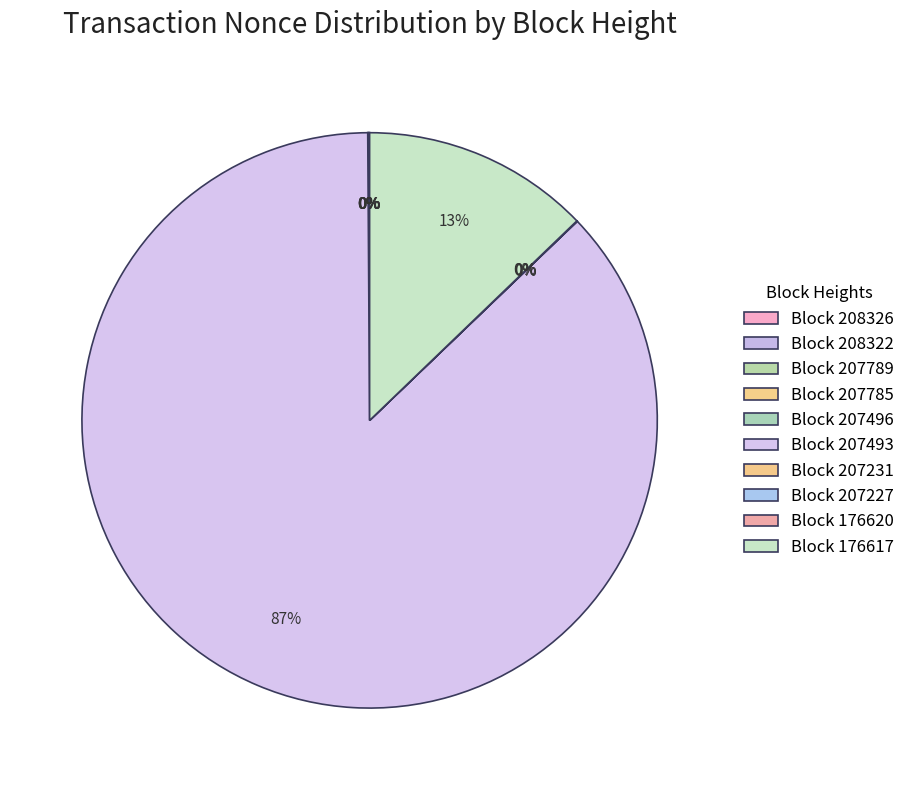

To the nearest percent, what is the difference between the largest and smallest slice percentages?

87%